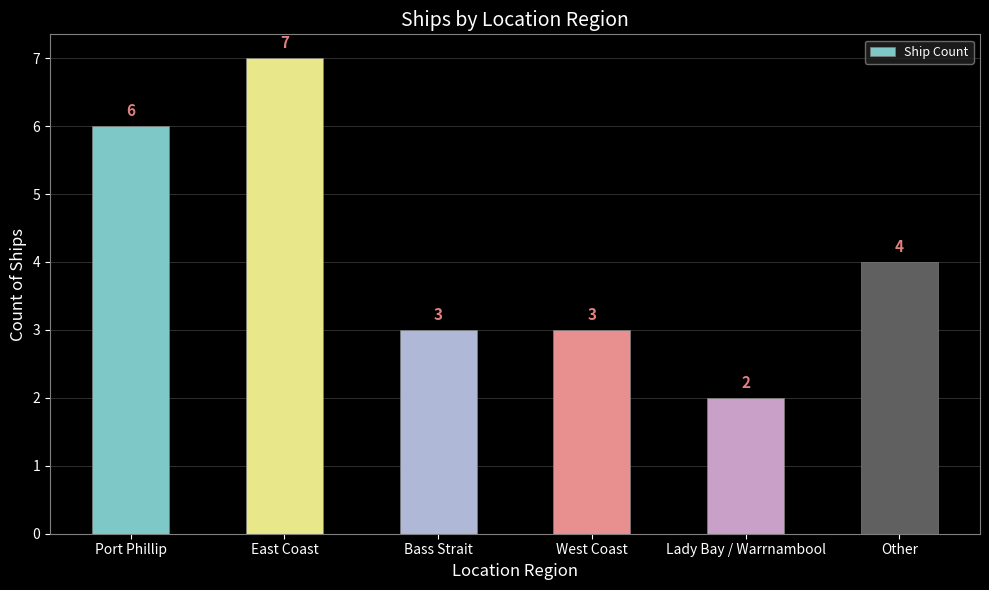

Does the chart contain stacked bars?

No